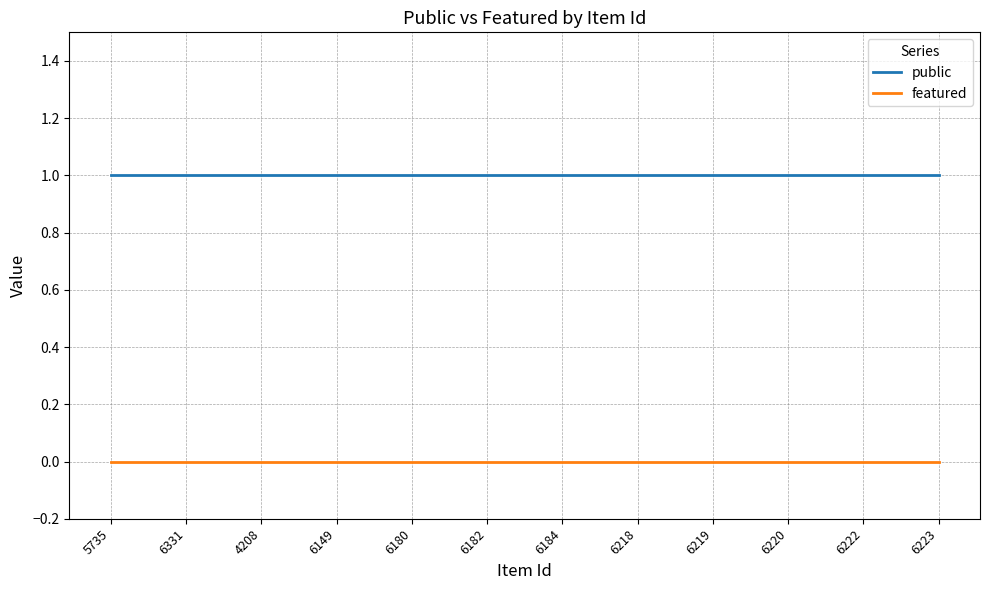

List the series in order of their overall mean, lowest first.

featured, public